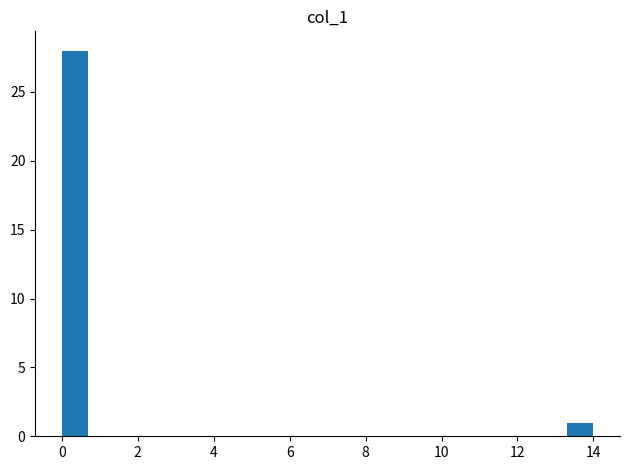

Read against the x-axis, roughly where is the centre of the tallest bar?

0.4